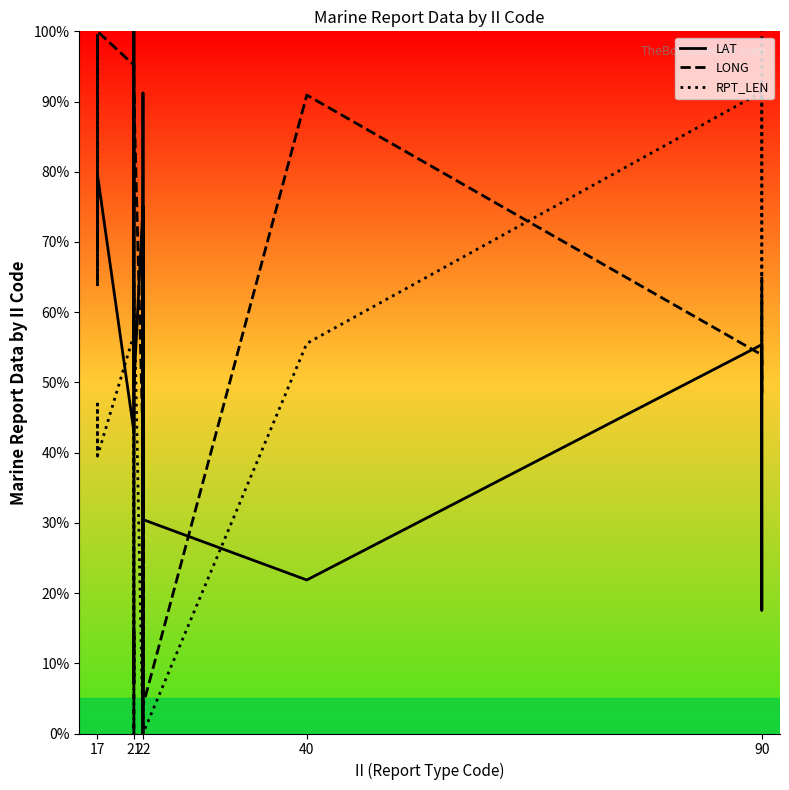

Is the value of LONG at 21 greater than the value of RPT_LEN at 17?

Yes